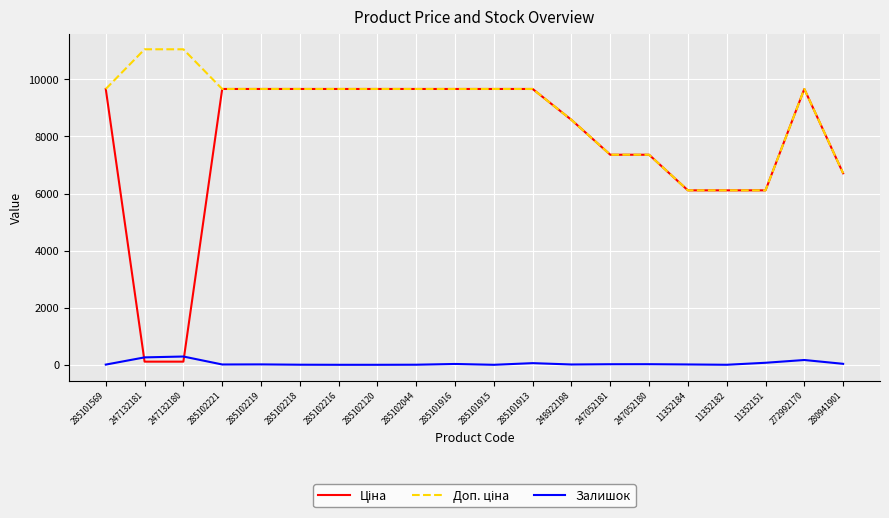

Is it true that Залишок equals 71.0 at 11352151?

True